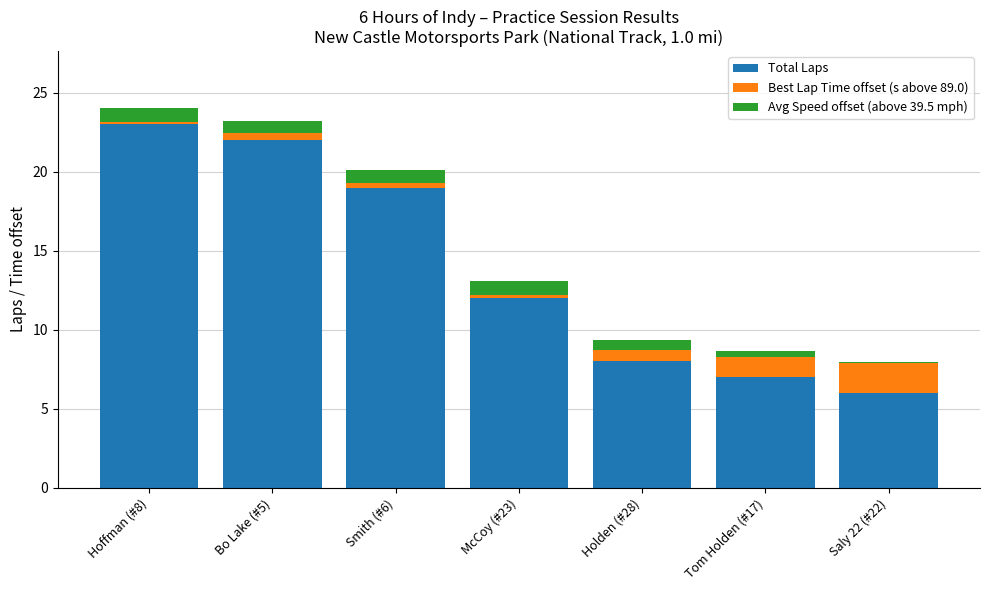

The value of Total Laps at Tom Holden (#17) is 1.6. True or false?

False